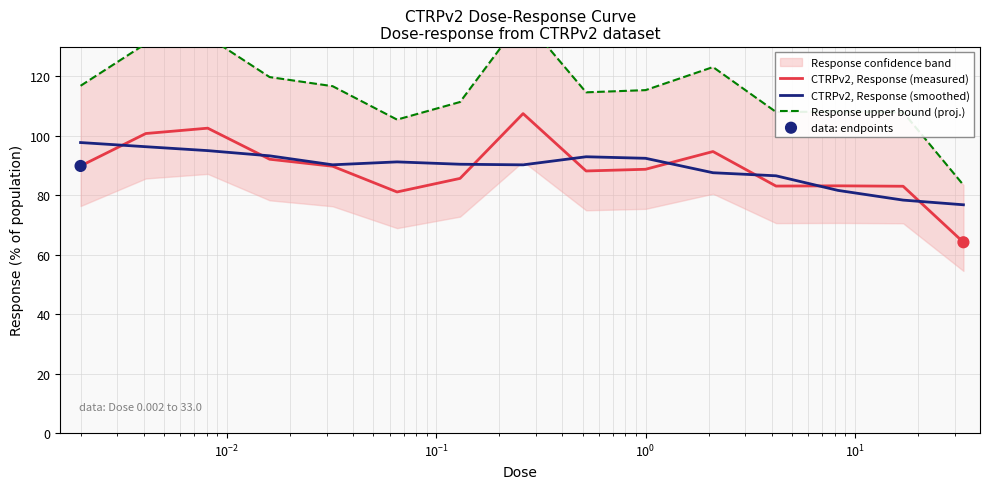

What is the ratio of the value at 0.0081 to the value at 0.065?

1.3